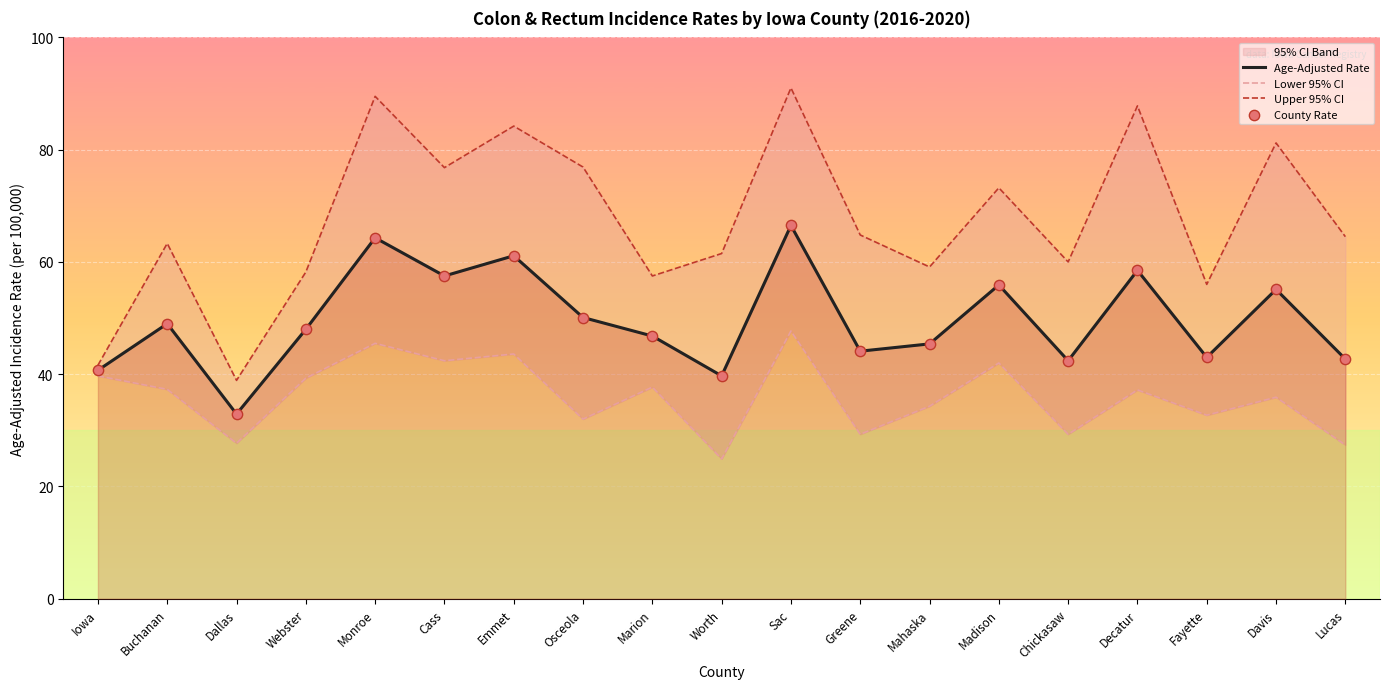

At which category is the sum across all series the highest?

Sac